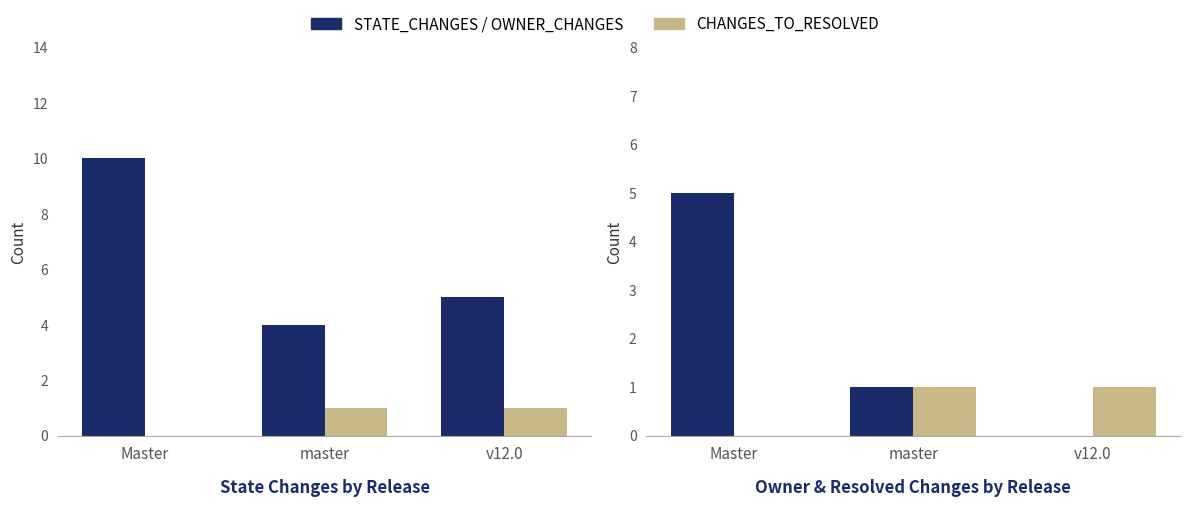

True or false: STATE_CHANGES has a value of 2 at Master.

False